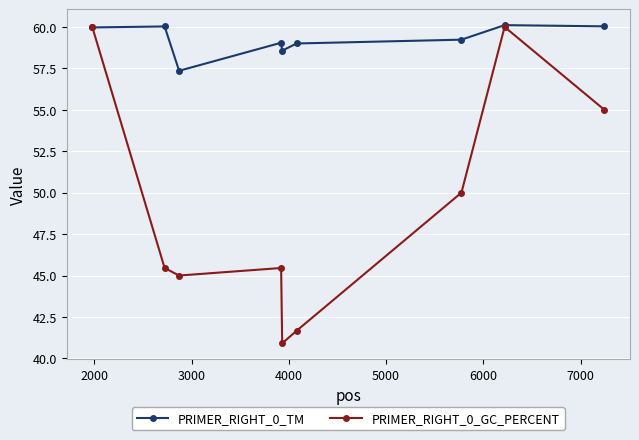

What is the value of the PRIMER_RIGHT_0_TM point at the 3rd from the left?

57.4